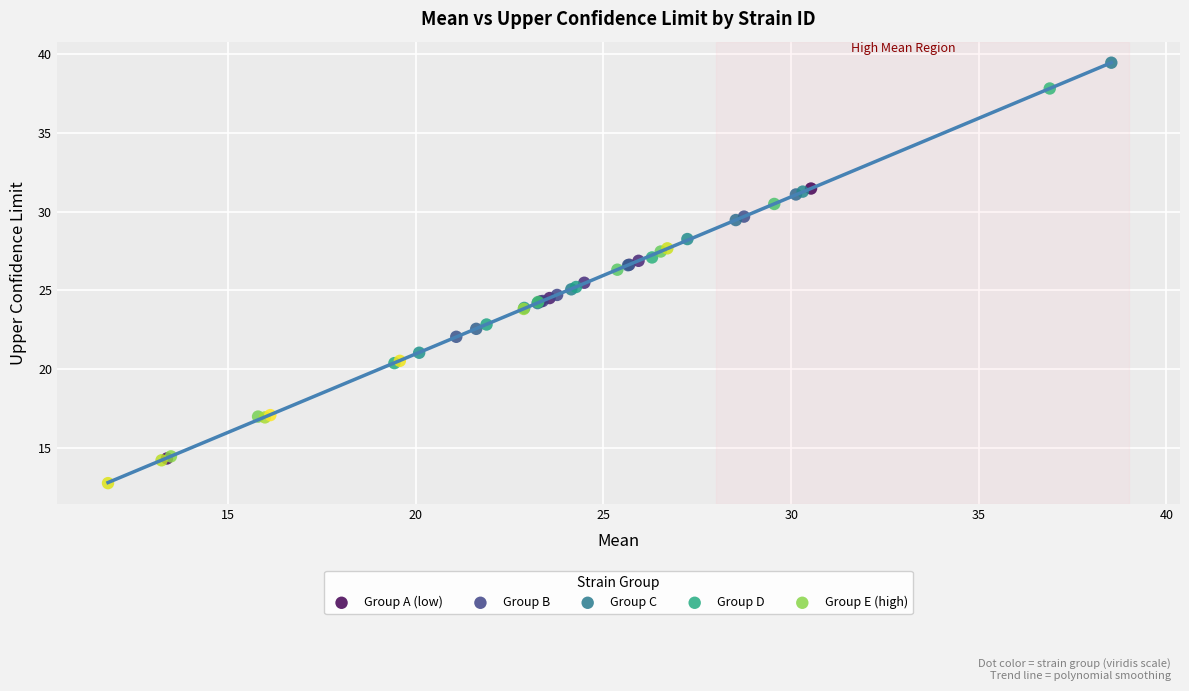

Which series contains the highest Y value?

Group C